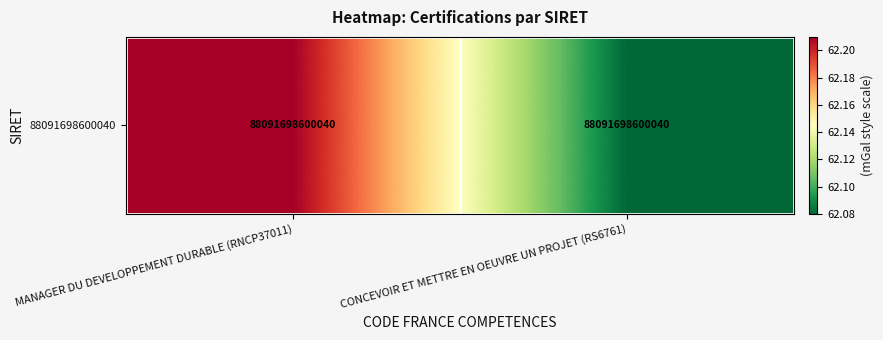

What is the change in value from MANAGER DU DEVELOPPEMENT DURABLE (RNCP37011) to CONCEVOIR ET METTRE EN OEUVRE UN PROJET (RS6761)?

-0.1